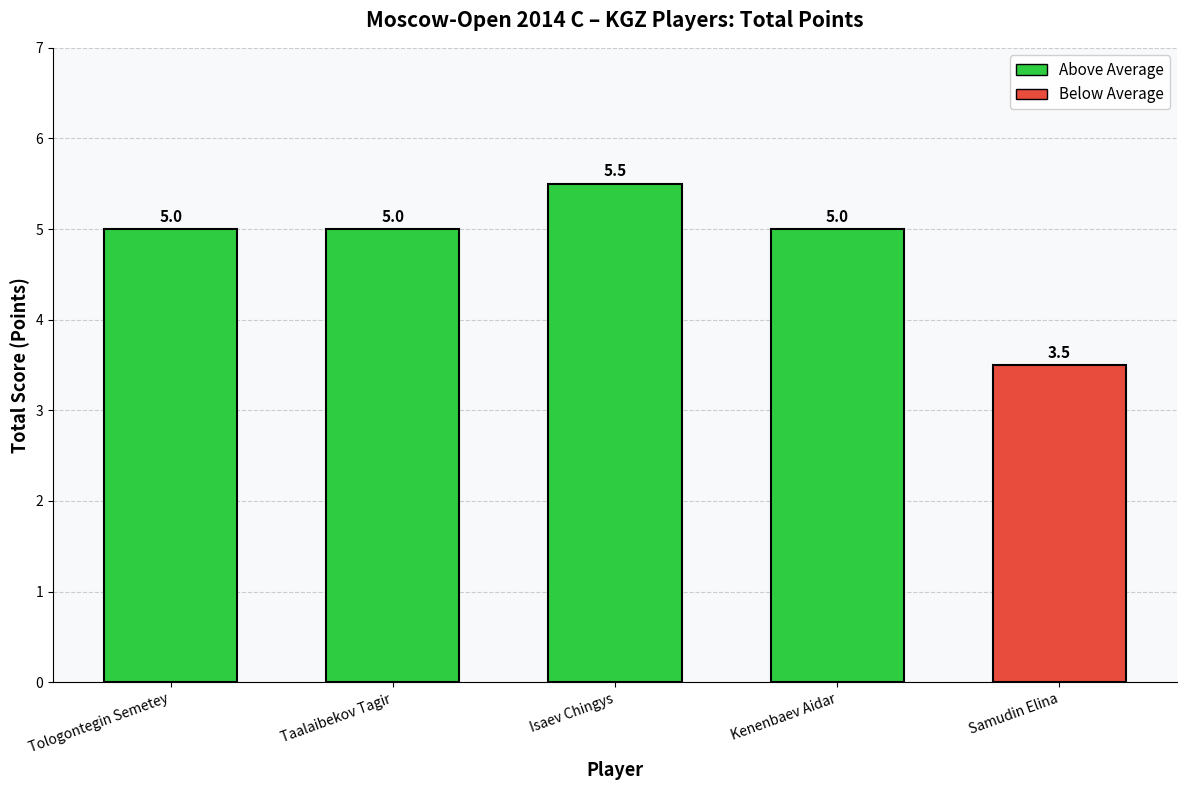

What is the sum of all values?

24.0